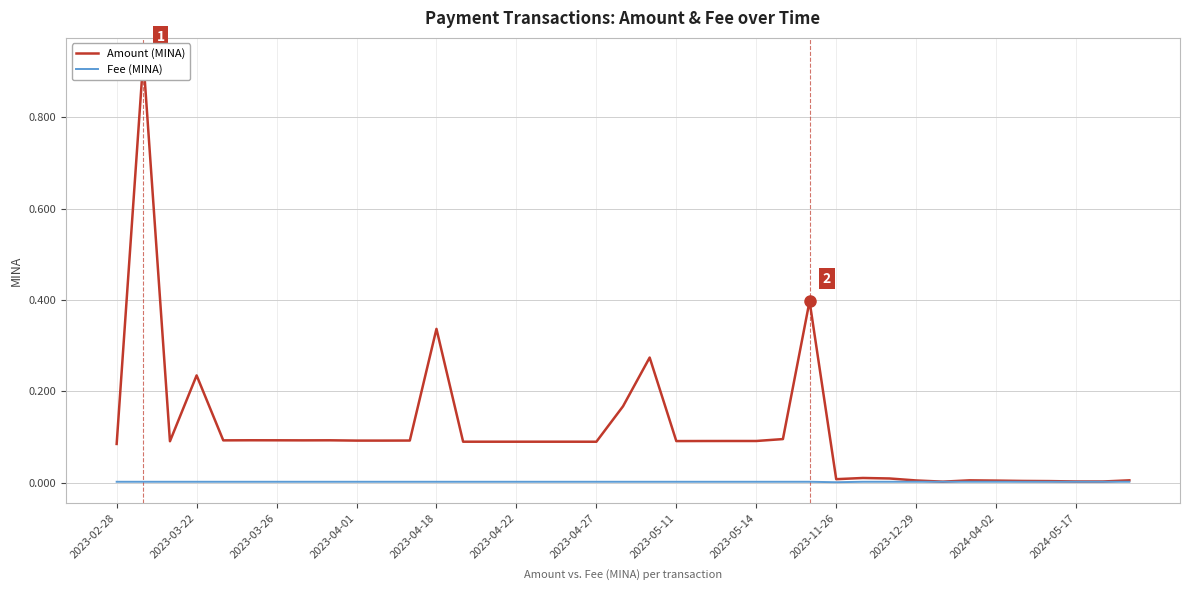

The value of Fee (MINA) at 2023-02-28 is 0.0. True or false?

True